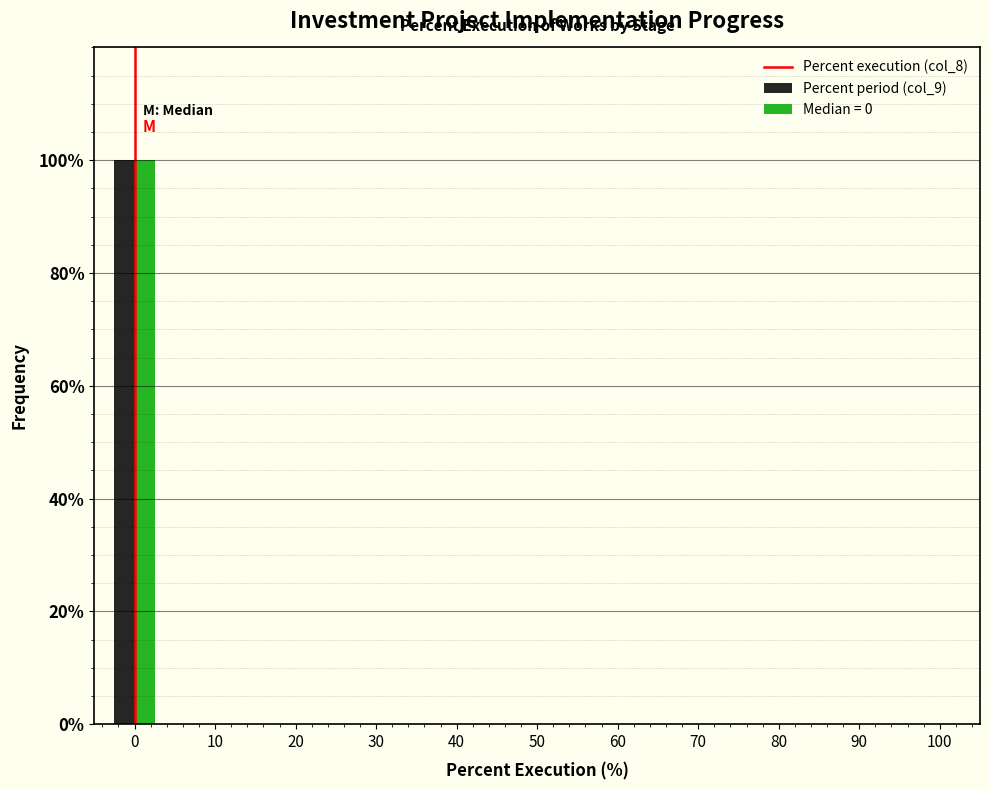

Reading left to right, list all the values displayed in this chart.

Percent execution (col_8): 0=100	10=0	20=0	30=0	40=0	50=0	60=0	70=0	80=0	90=0	100=0
Percent period (col_9): 0=100	10=0	20=0	30=0	40=0	50=0	60=0	70=0	80=0	90=0	100=0